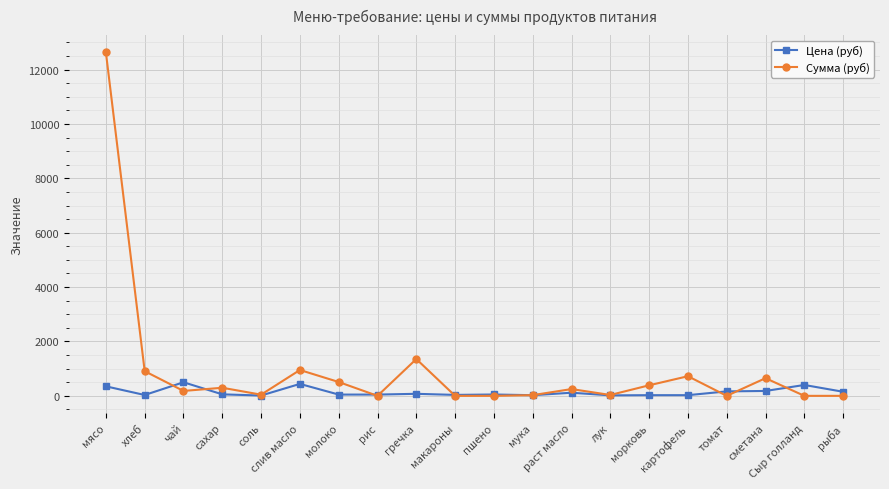

Where is the first local minimum for Сумма (руб)?

чай